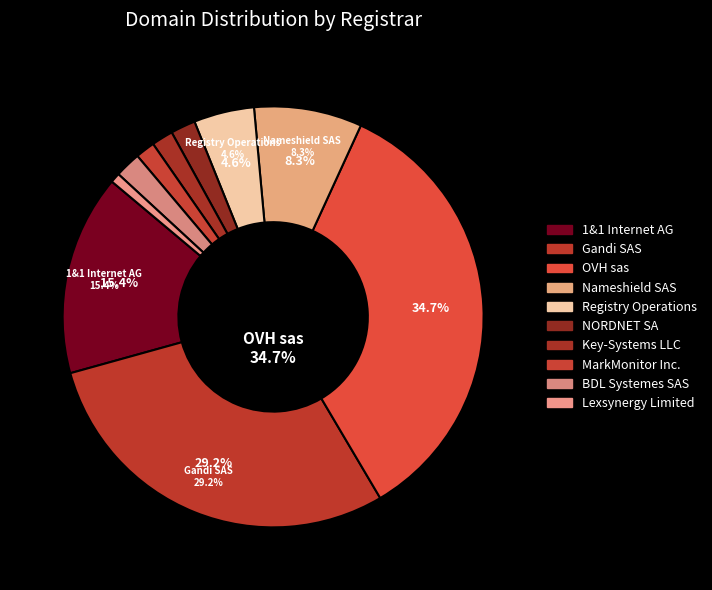

True or false: Lexsynergy Limited accounts for 1% of the total.

True